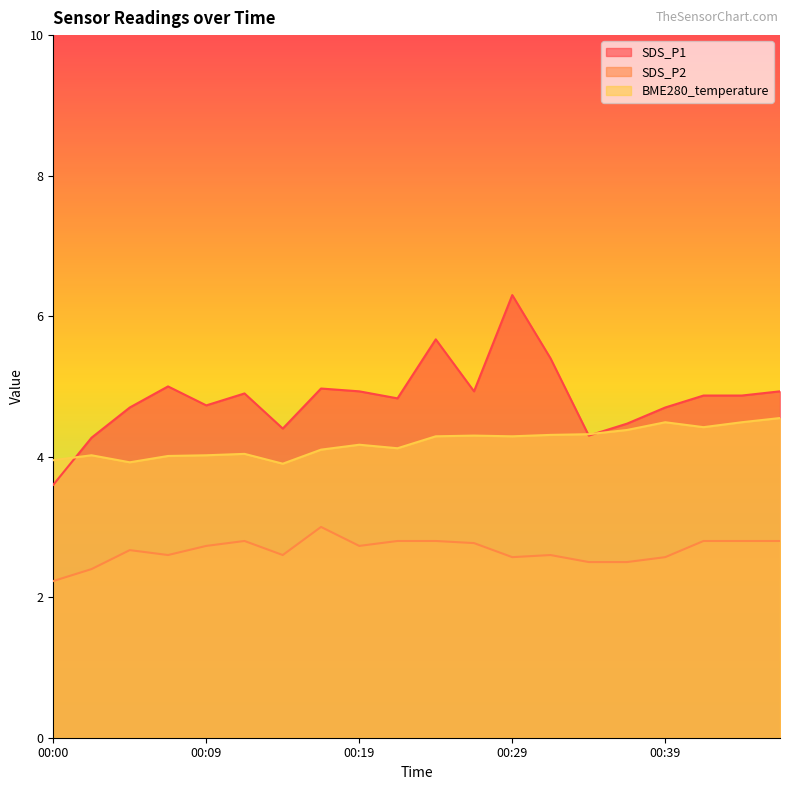

What is the difference between the second highest and second lowest values in the BME280_temperature series?

0.6